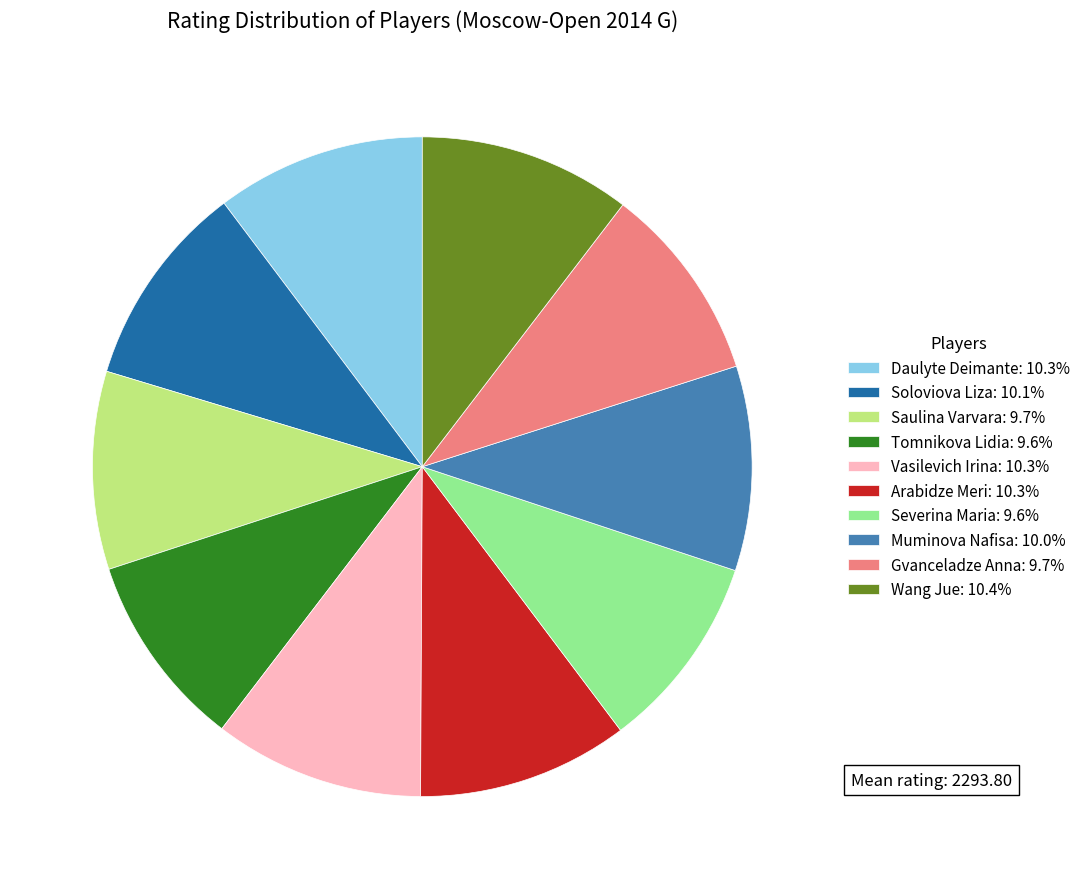

What is the ratio of the value at Daulyte Deimante to the value at Arabidze Meri?

1.0